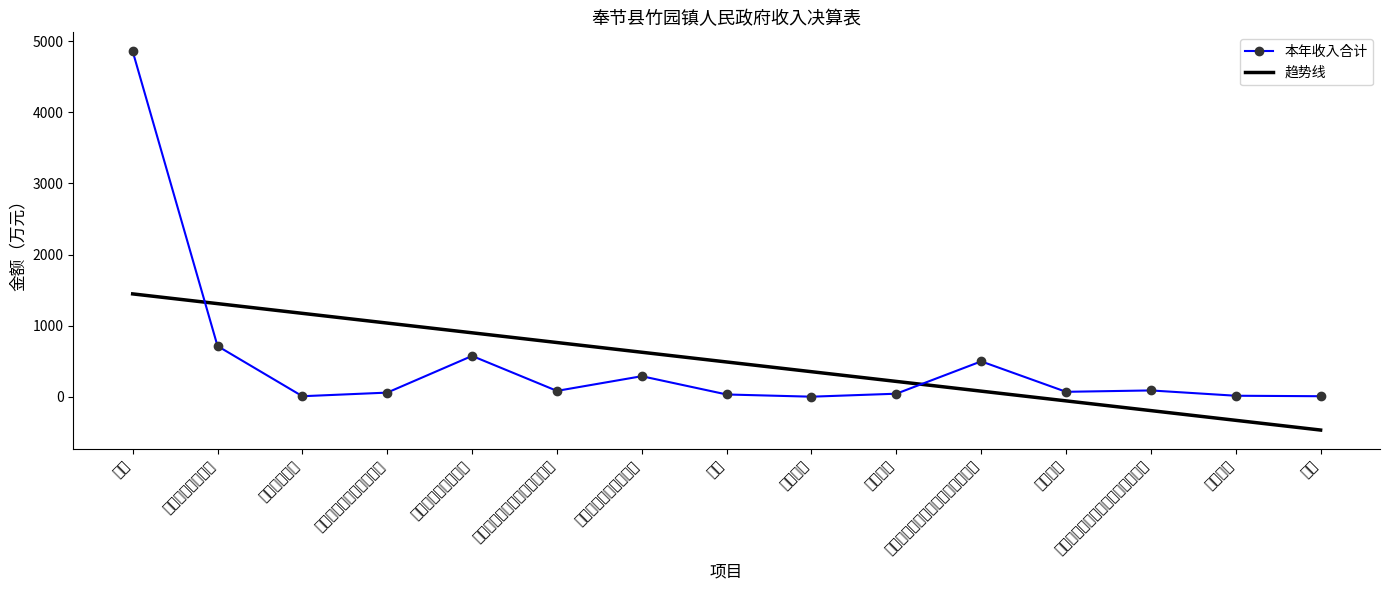

The value of 趋势线 at 社会保障和就业支出 is 1569.2. True or false?

False